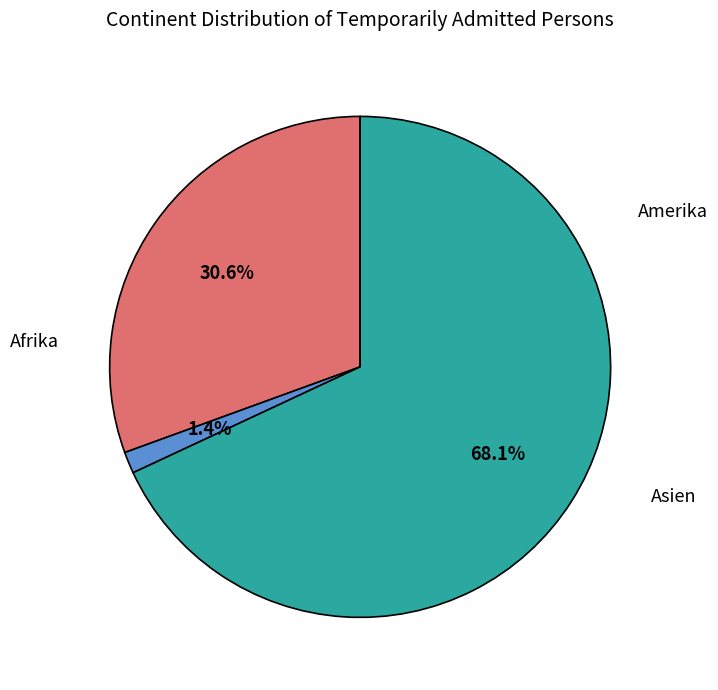

Is there any slice that represents more than half of the pie?

Yes